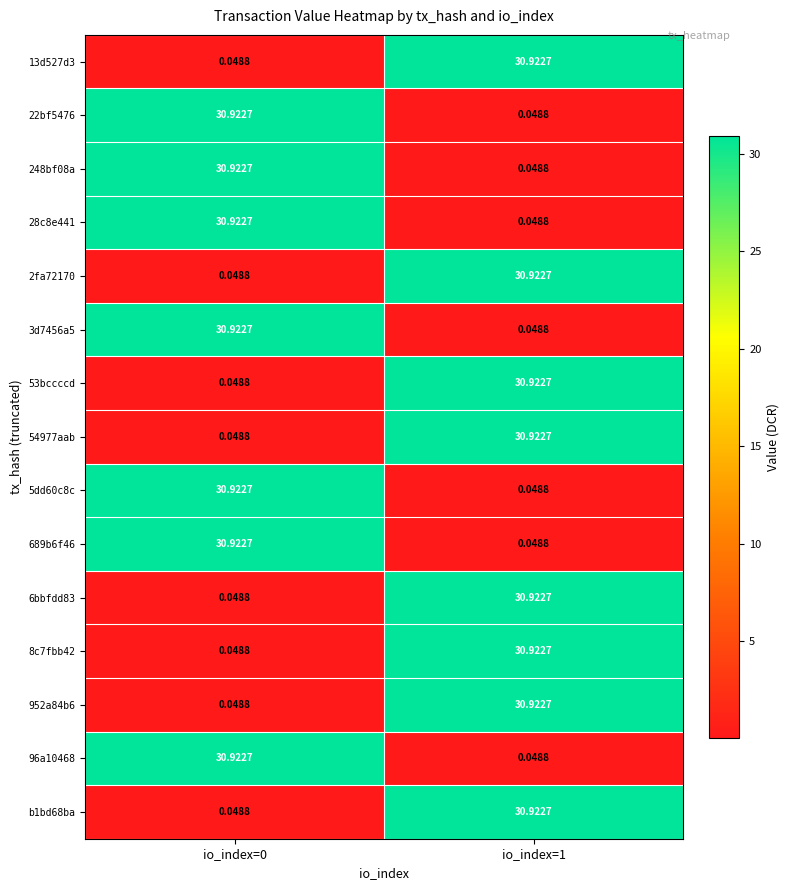

How many data points in 28c8e441 are less than 30?

1